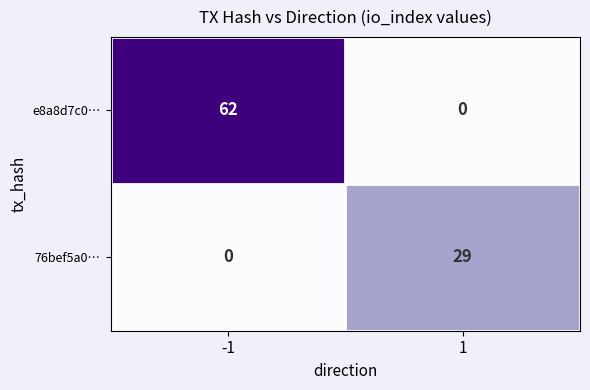

What value does the e8a8d7c0… series have at -1, to the nearest 5?

60